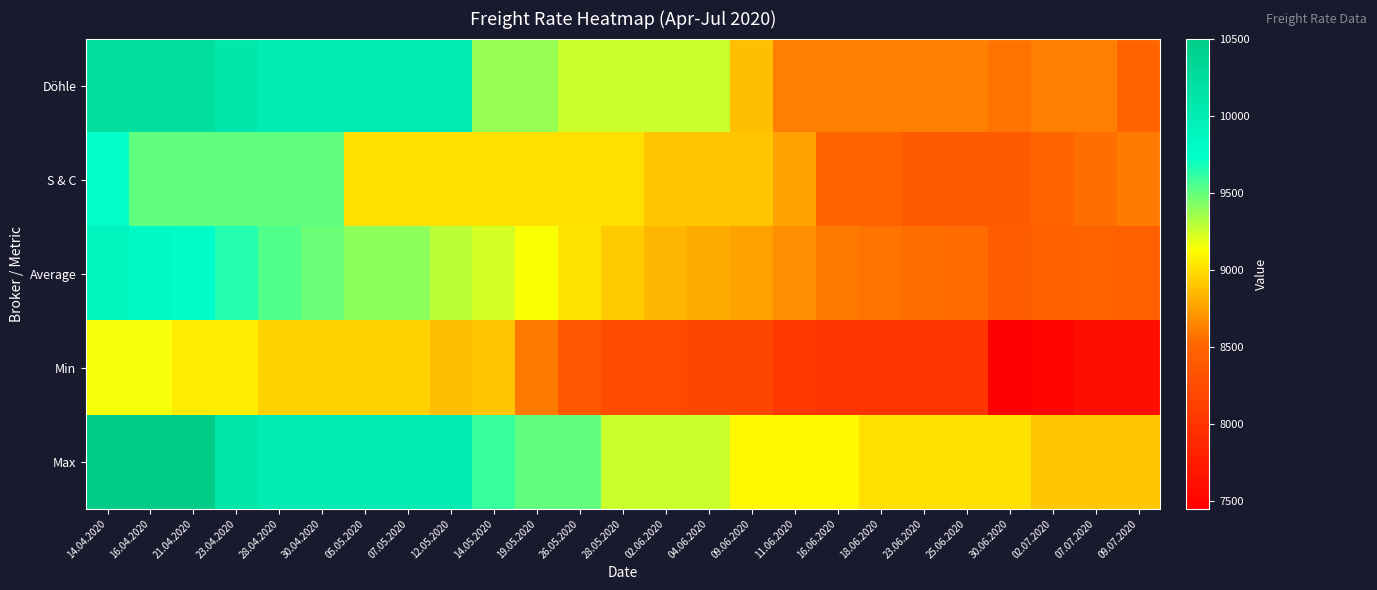

Which series has the widest spread of values?

Döhle